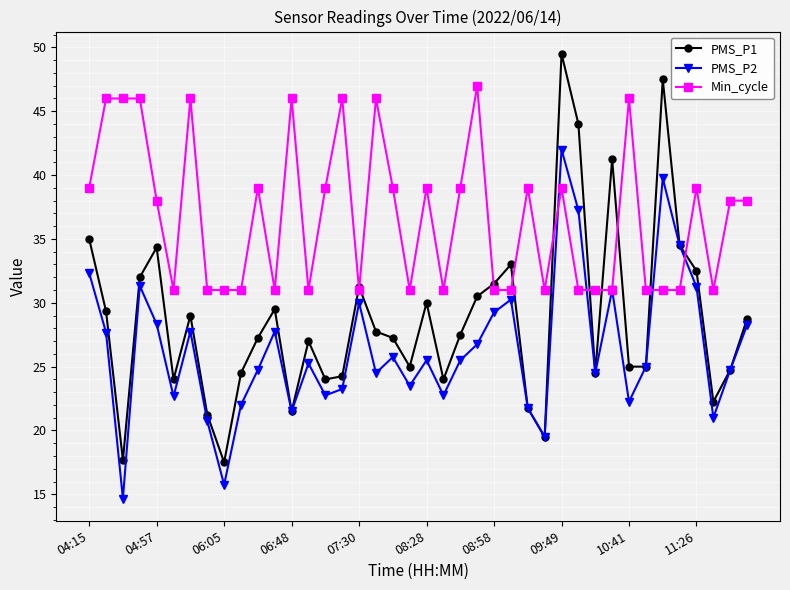

Rank the series by their maximum value, from lowest to highest.

PMS_P2, Min_cycle, PMS_P1